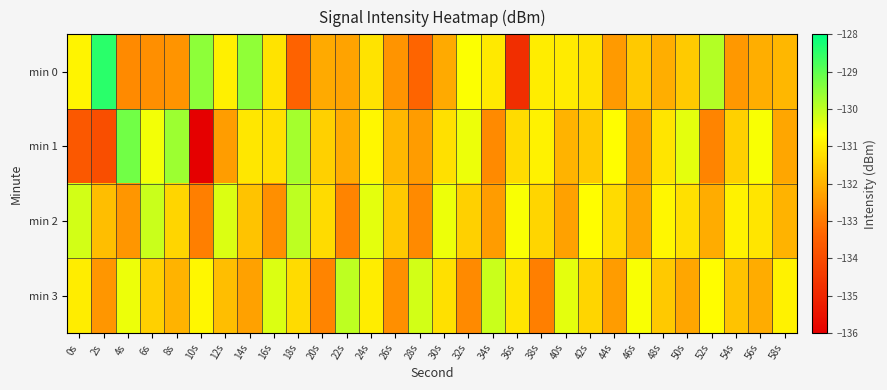

Which has a higher value, 30s or 28s?

30s